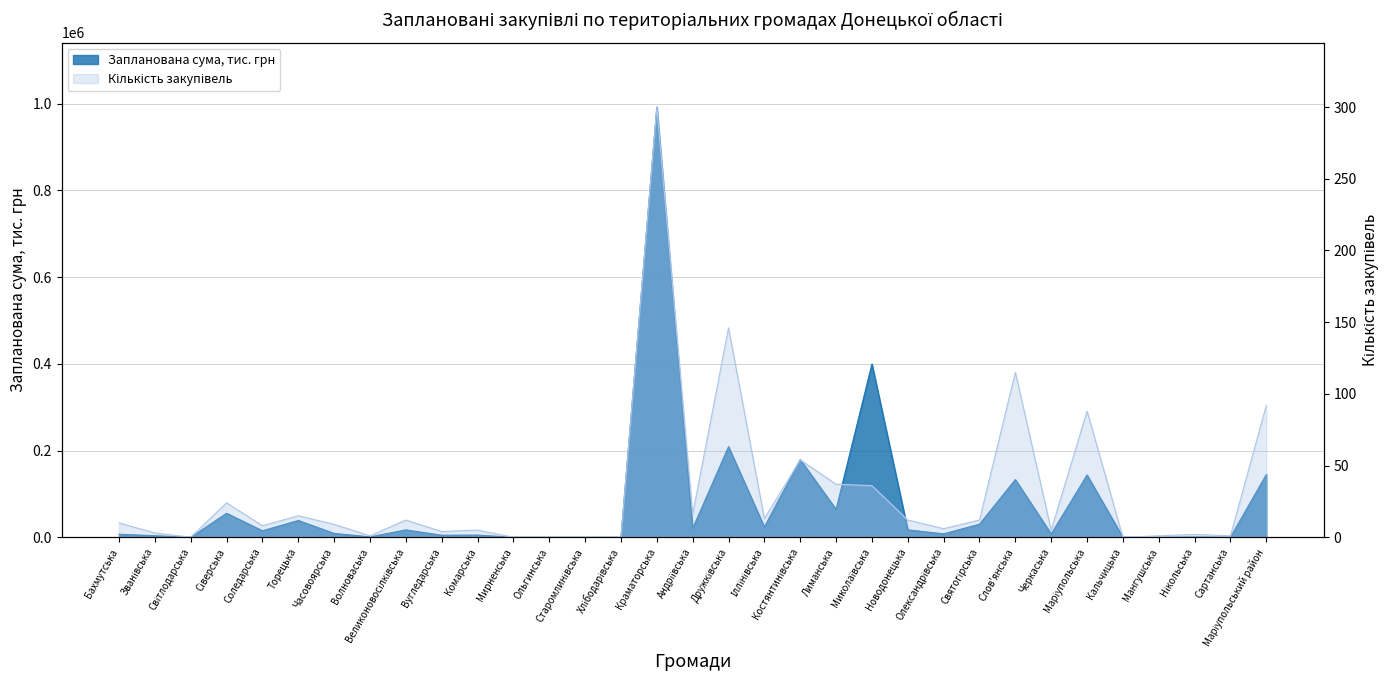

Where does the Кількість закупівель series first go above 9?

Бахмутська